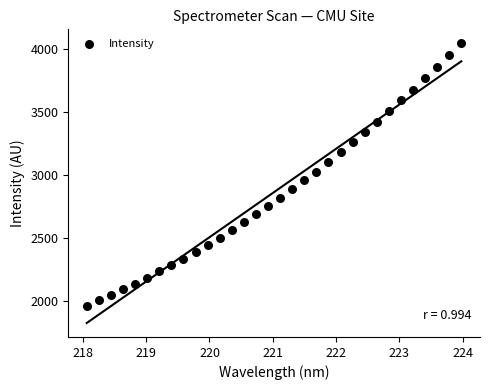

What is the range of X values (max minus min)?

5.9